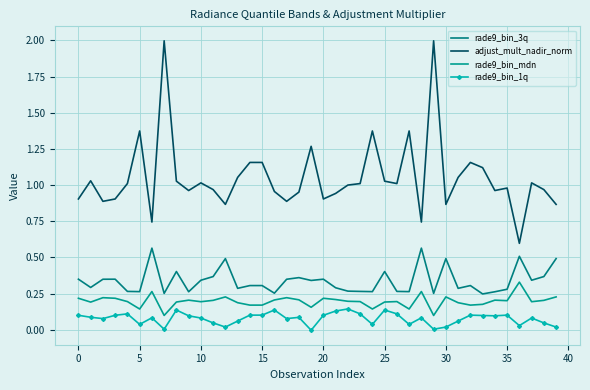

True or false: rade9_bin_mdn and rade9_bin_3q cross at least once.

False